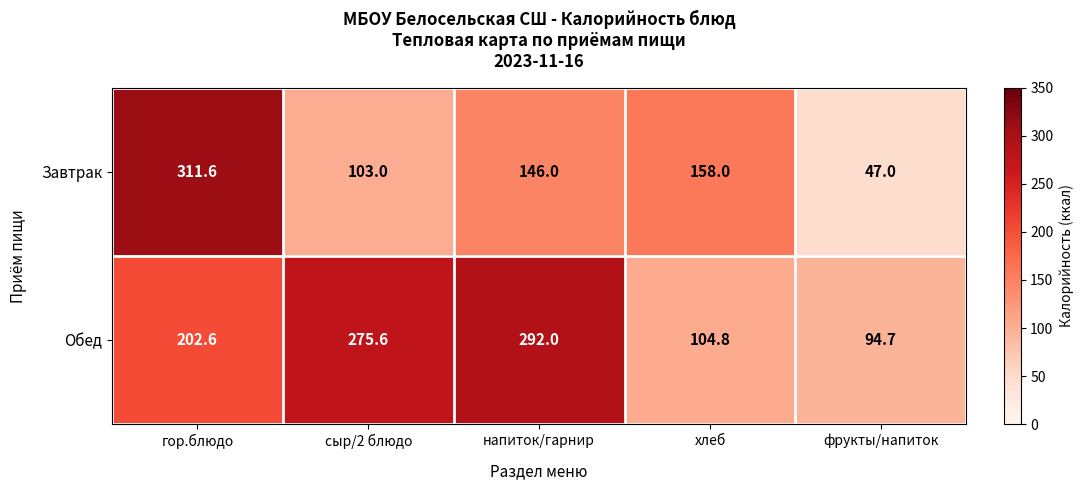

At which label does Обед first exceed 202?

гор.блюдо